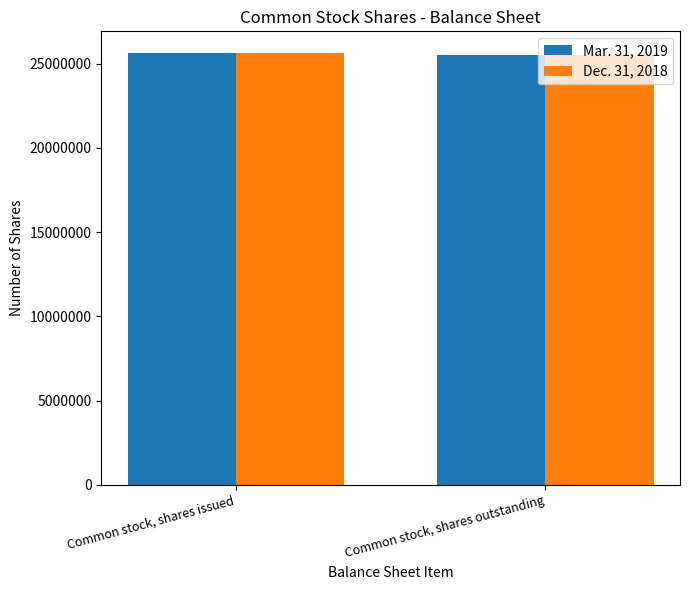

How many bars are there in each group?

2